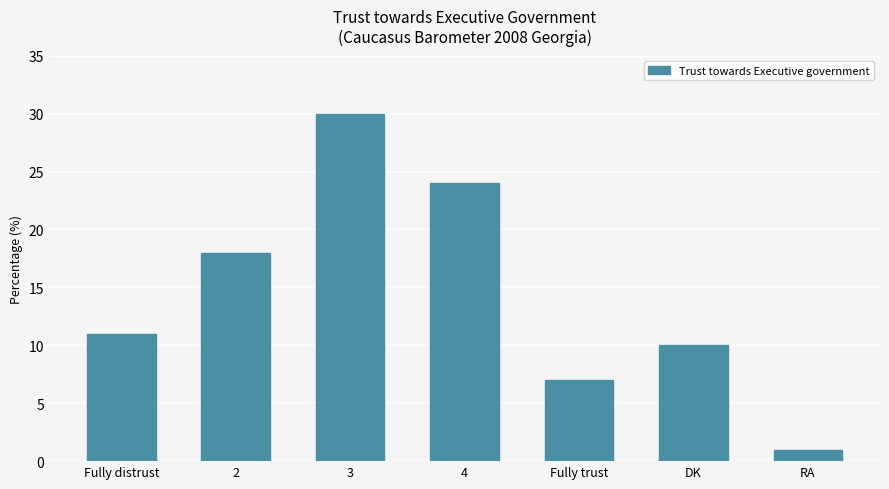

What is the label of the 7th bar from the left?

RA